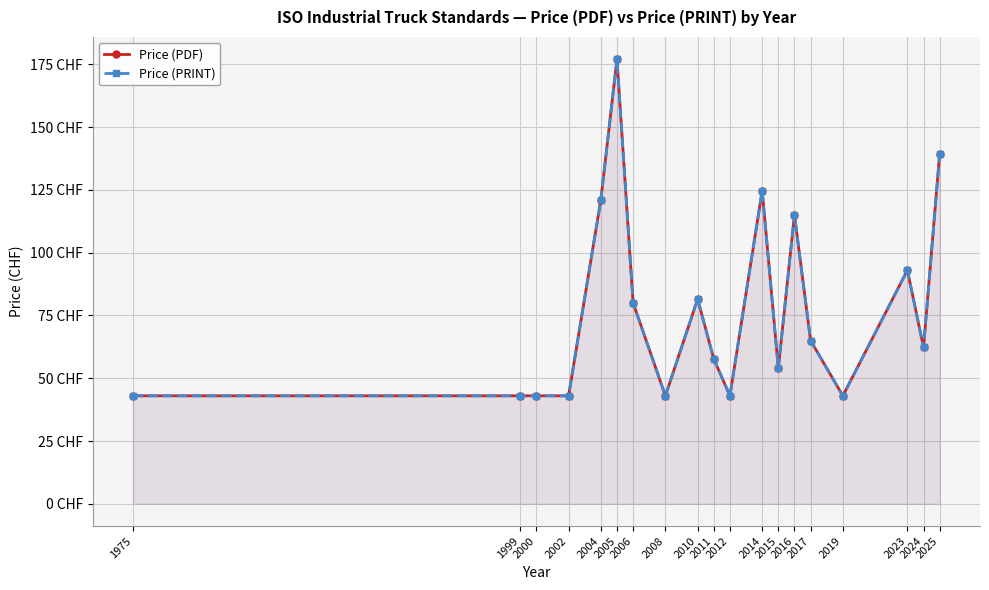

The Price (PDF) series shows 61.6 at 2002. True or false?

False